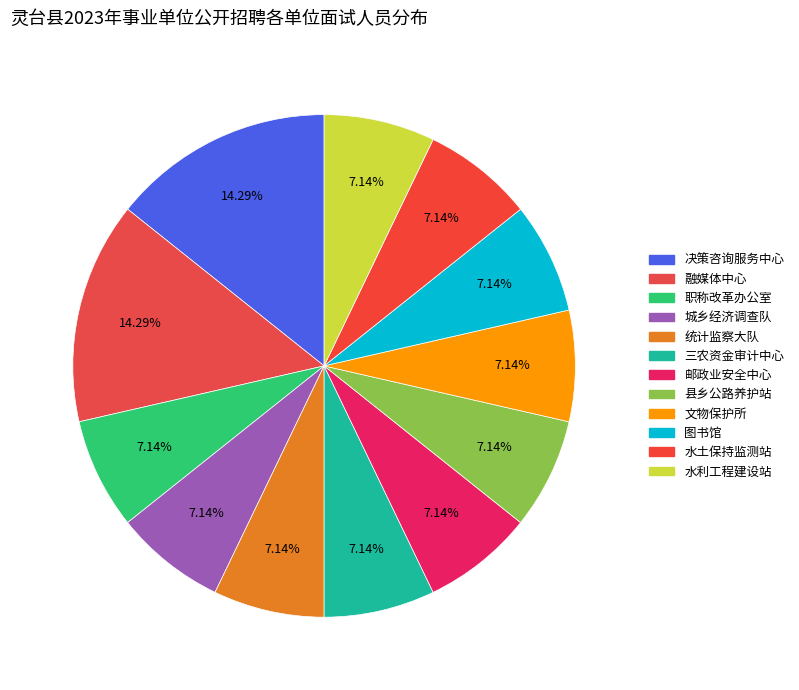

Rank the categories by value from lowest to highest.

灵台县职称改革工作领导小组办公室, 灵台县城乡经济社会调查队, 灵台县统计监察大队, 灵台县三农资金审计中心, 灵台县邮政业安全中心, 灵台县县乡公路养护站, 灵台县文物保护所, 灵台县图书馆, 灵台县水土保持预防监测站, 灵台县水利工程建设站, 灵台县政府决策咨询服务中心, 灵台县融媒体中心